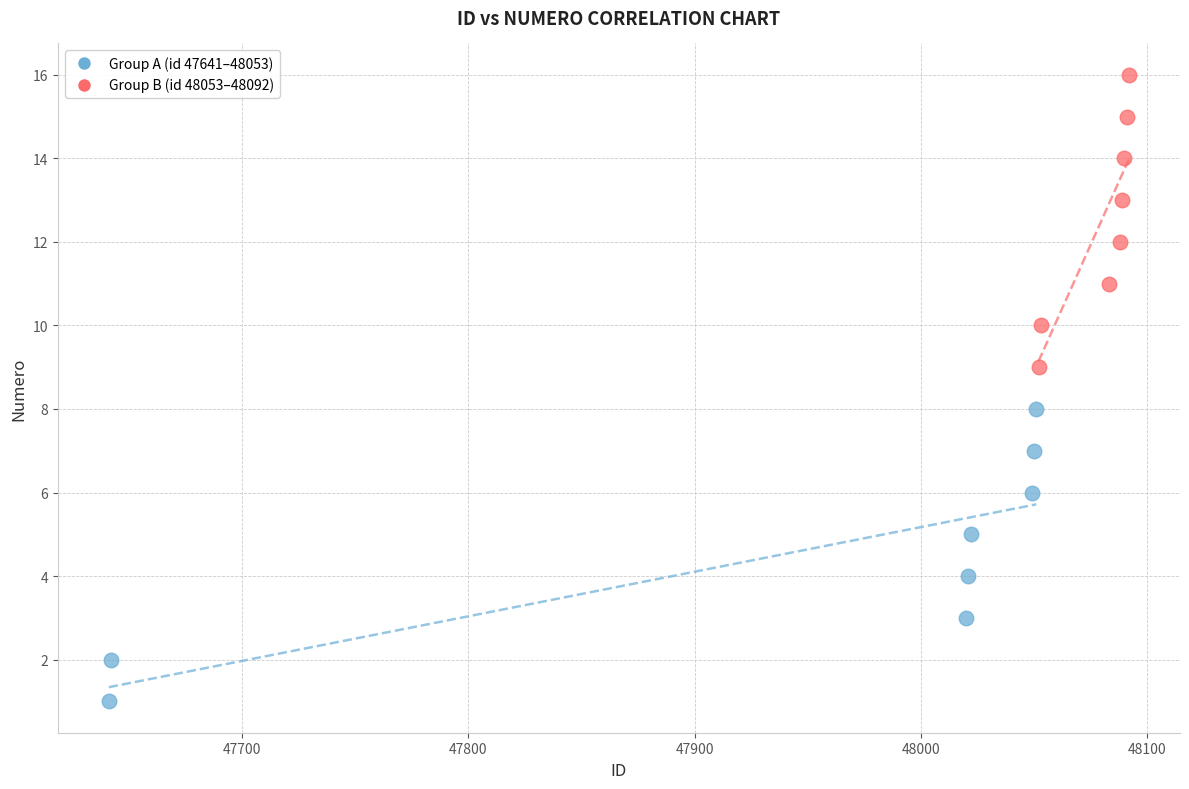

Which series contains the lowest Y value?

Group A (id 47641–48053)